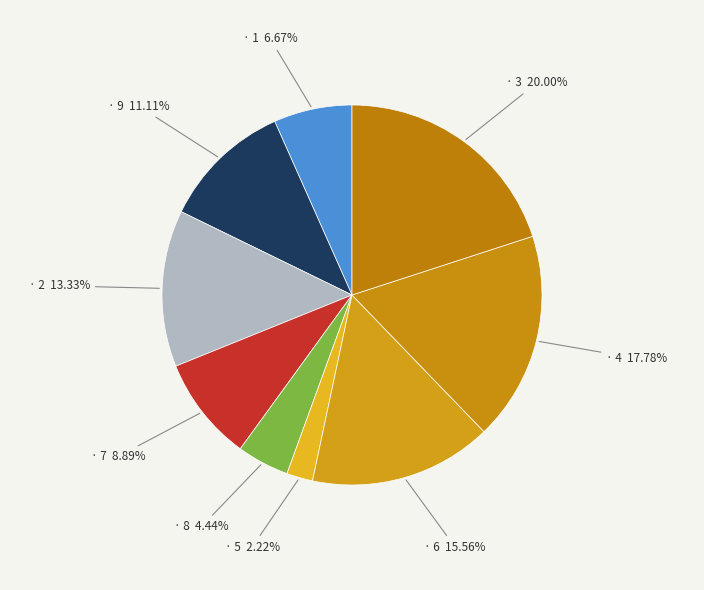

Which slice is the smallest?

5